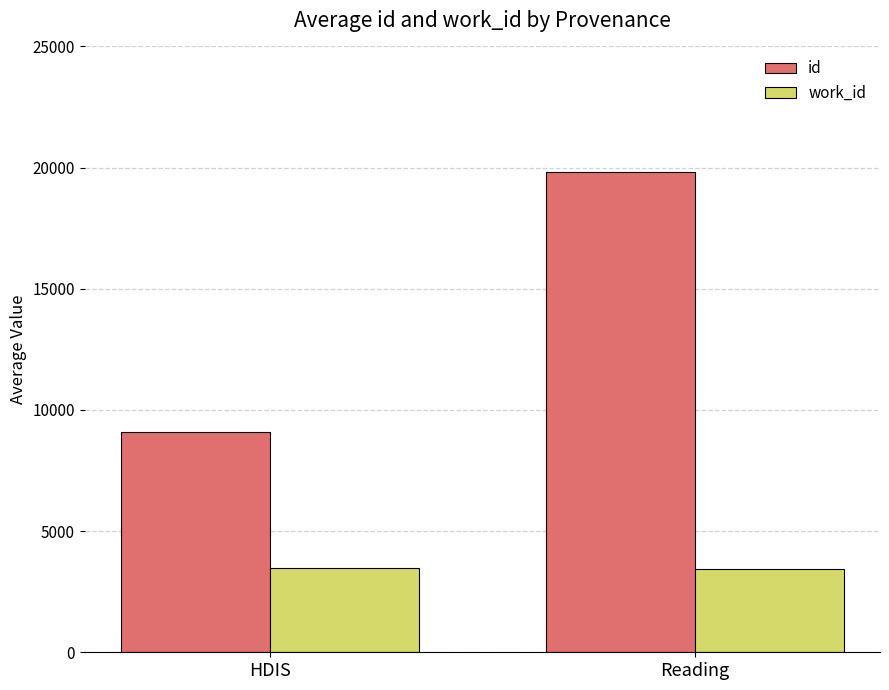

What is the sum of all id values?

28913.6